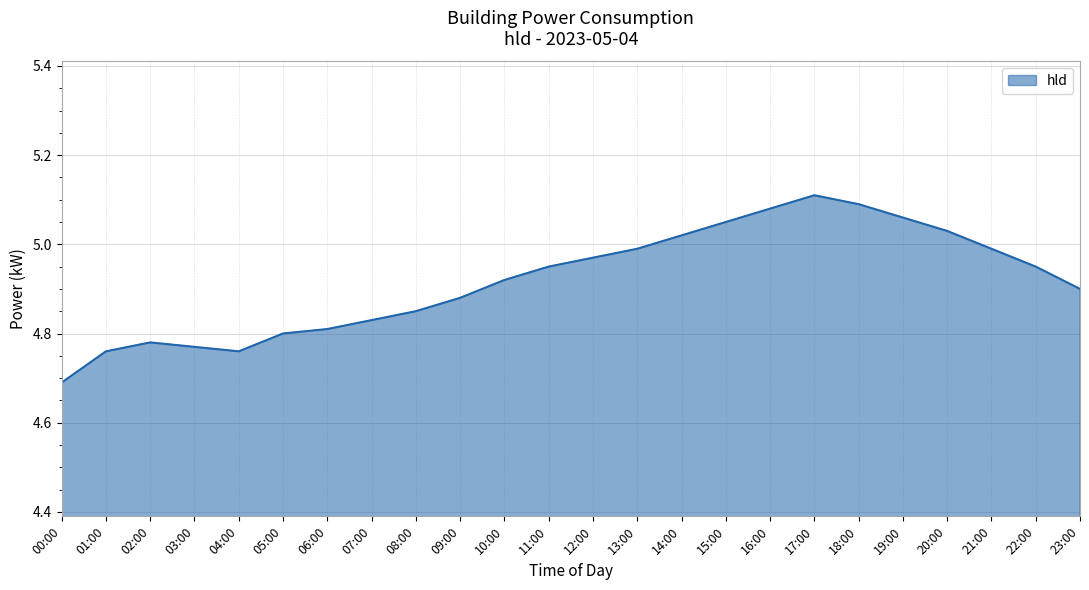

Where is the first local minimum?

04:00